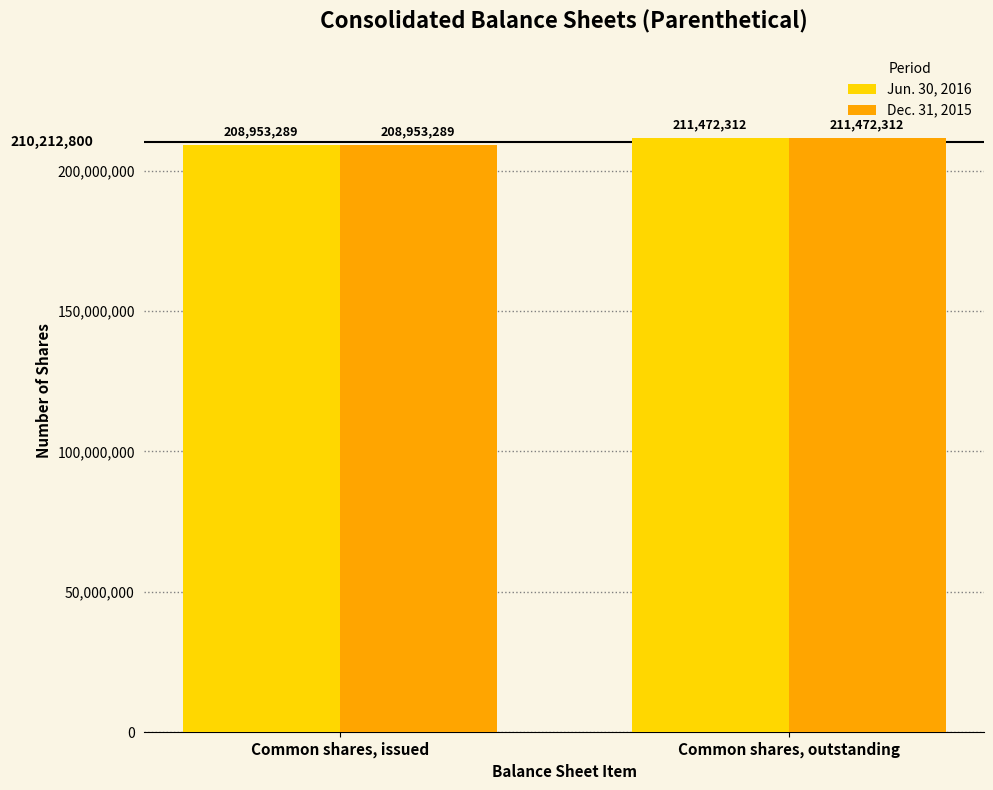

Are the bars horizontal?

No